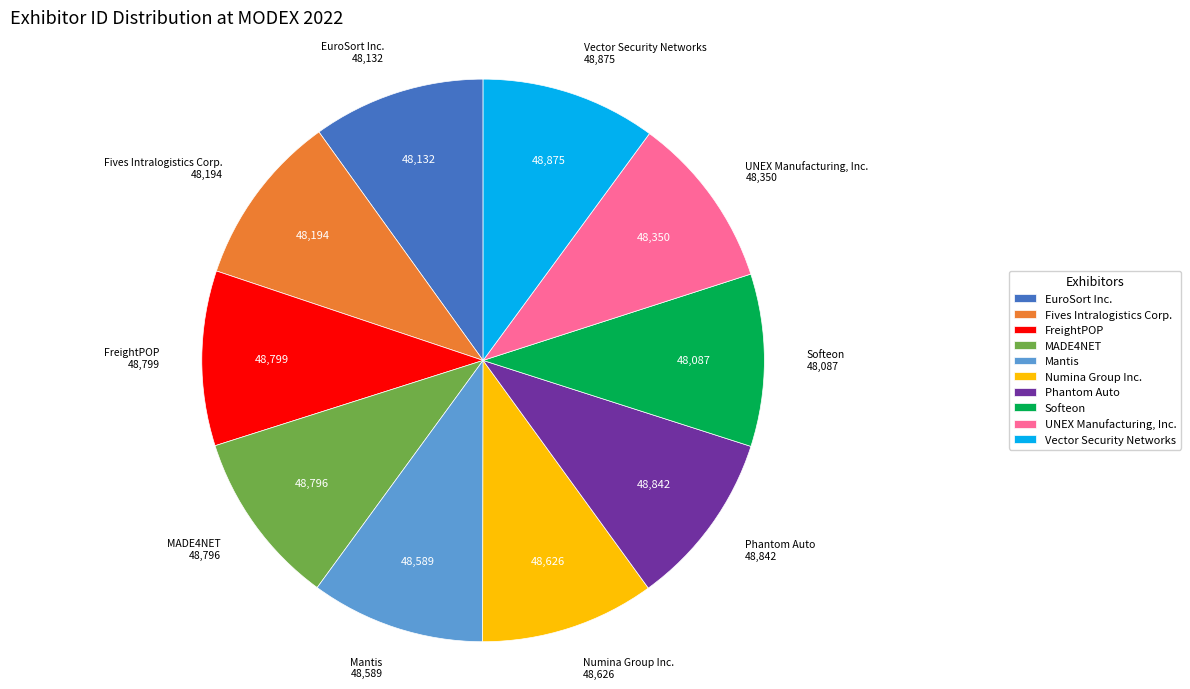

How many slices are in this pie chart?

10